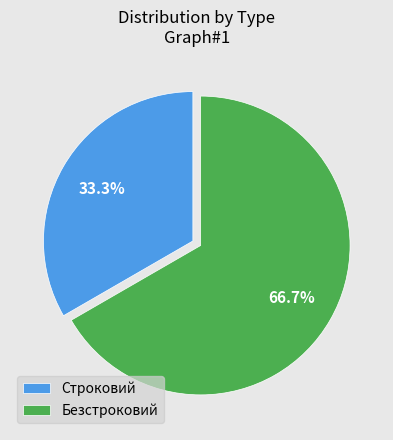

Does Безстроковий account for over 50% of the chart?

Yes